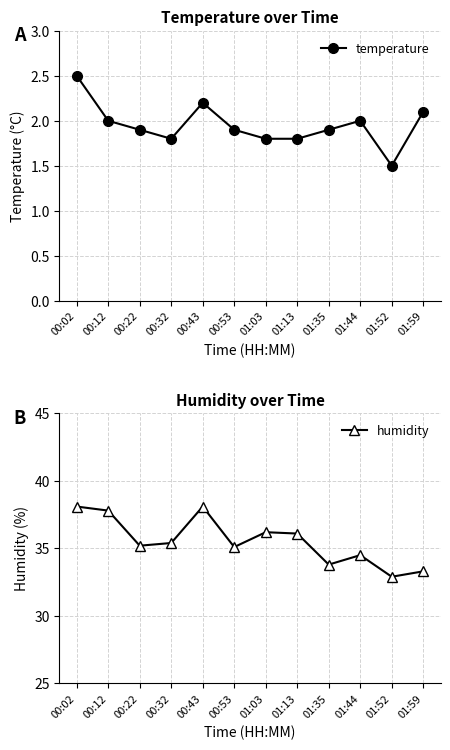

What position from the right is 00:32?

9